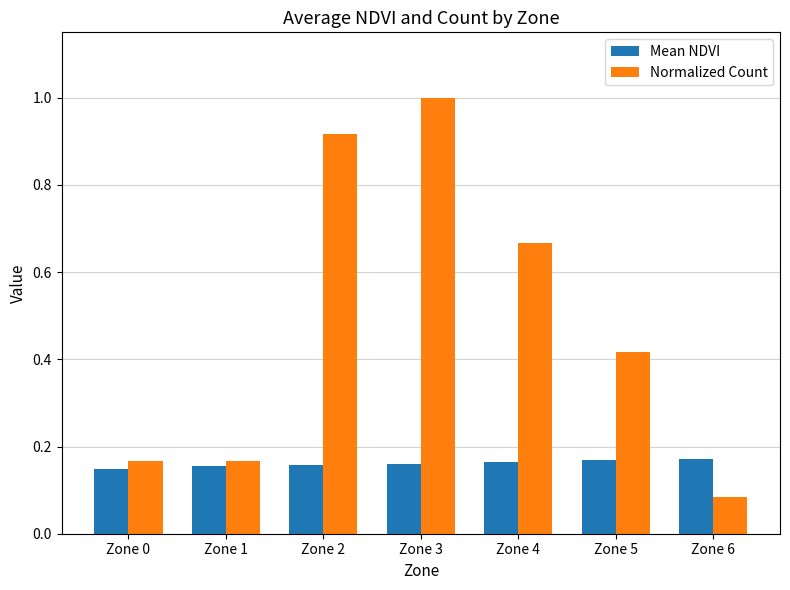

List the series in order of their overall mean, lowest first.

Mean NDVI, Normalized Count